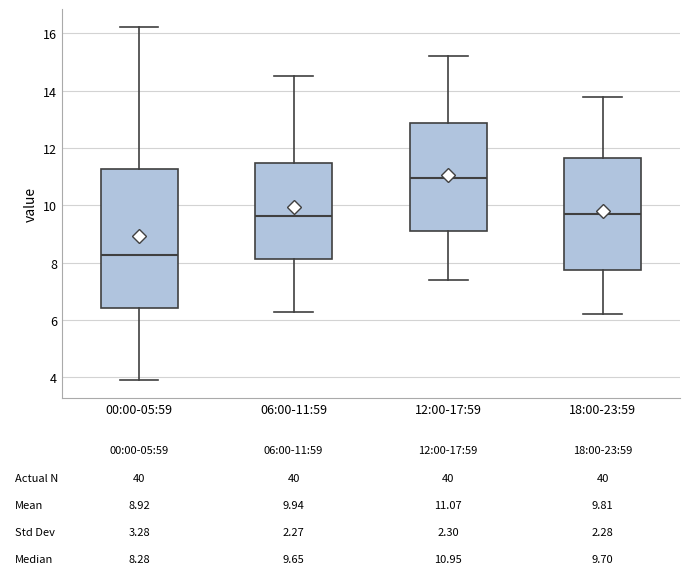

Which box has the lowest median line?

00:00-05:59